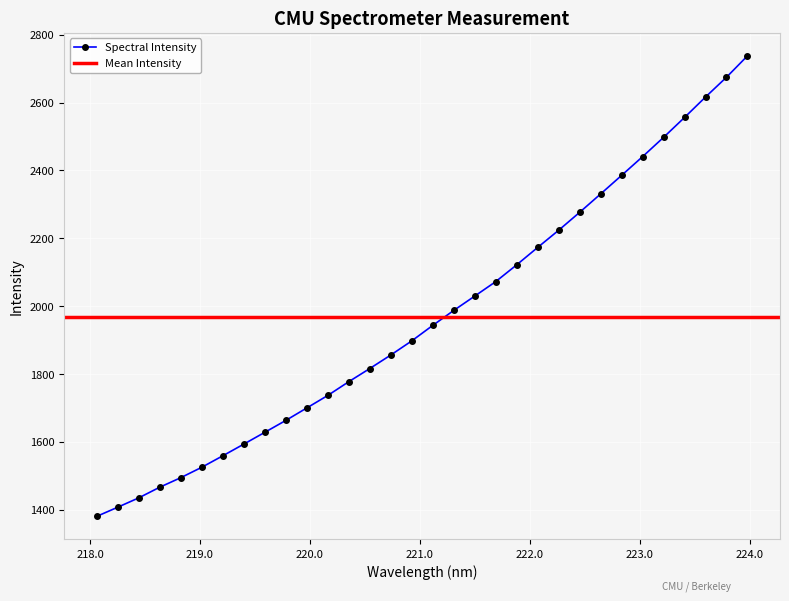

Reading left to right, list all the values displayed in this chart.

218.0596=1380.4	218.2508=1407.4	218.442=1434.9	218.6332=1466.3	218.8244=1494.4	219.0156=1525.1	219.2067=1558.9	219.3979=1593.3	219.589=1628.1	219.7801=1663.1	219.9712=1699.9	220.1623=1736.8	220.3533=1777.3	220.5444=1816.1	220.7354=1855.9	220.9264=1897.6	221.1174=1943.3	221.3083=1987.3	221.4993=2029.6	221.6902=2072.3	221.8812=2121.8	222.0721=2173.0	222.263=2223.7	222.4538=2276.5	222.6447=2330.7	222.8355=2385.4	223.0264=2440.6	223.2172=2497.4	223.408=2556.1	223.5987=2616.3	223.7895=2674.6	223.9802=2737.6